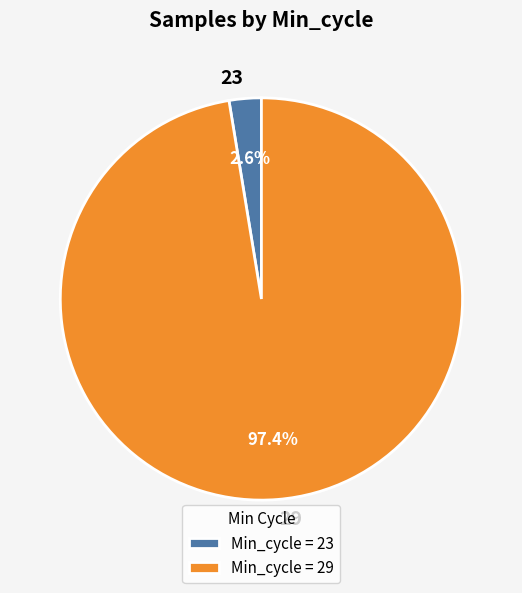

The 29 slice represents 1% of the pie. True or false?

False